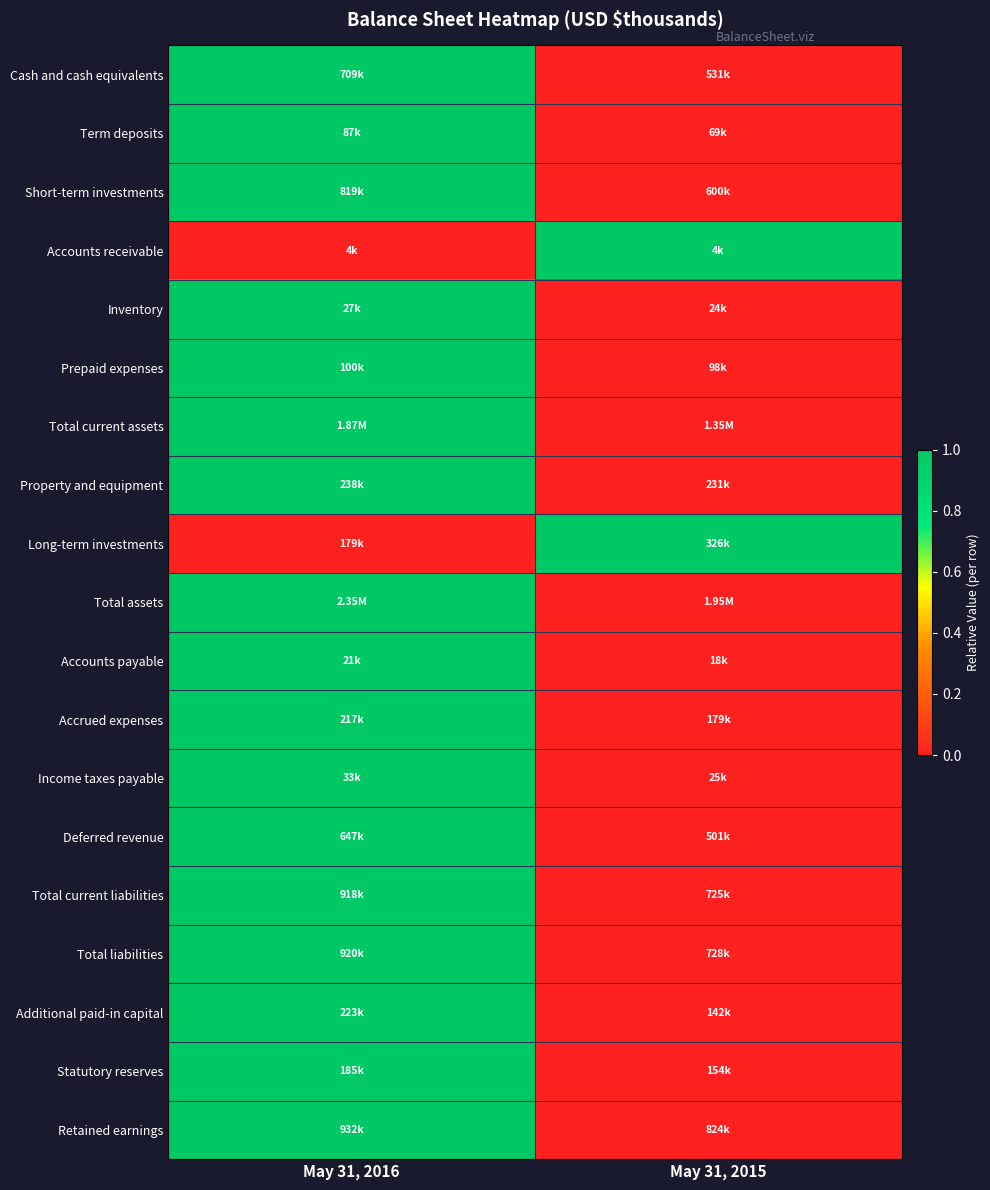

At how many categories does at least one series exceed 0?

2